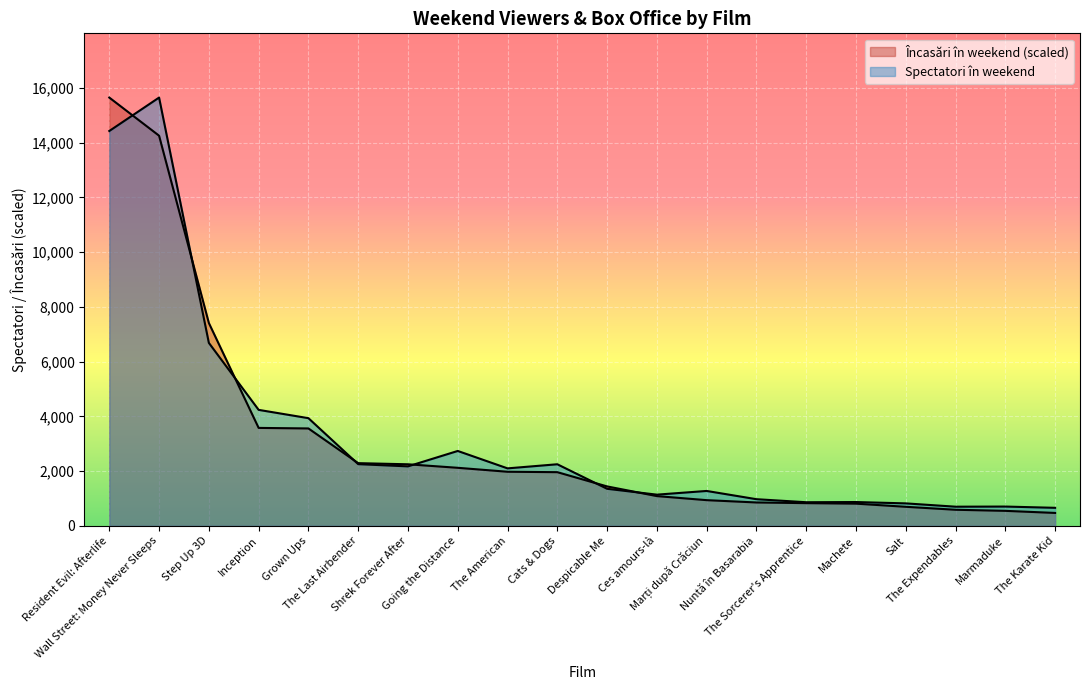

Between Grown Ups and Despicable Me, which is larger?

Grown Ups